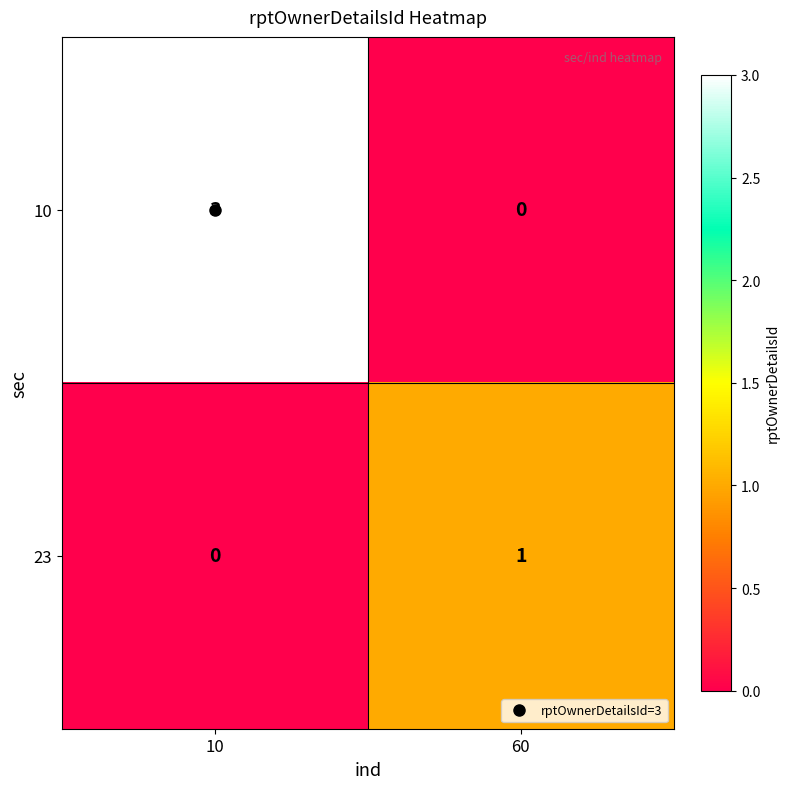

What is the sum of all 10 values?

3